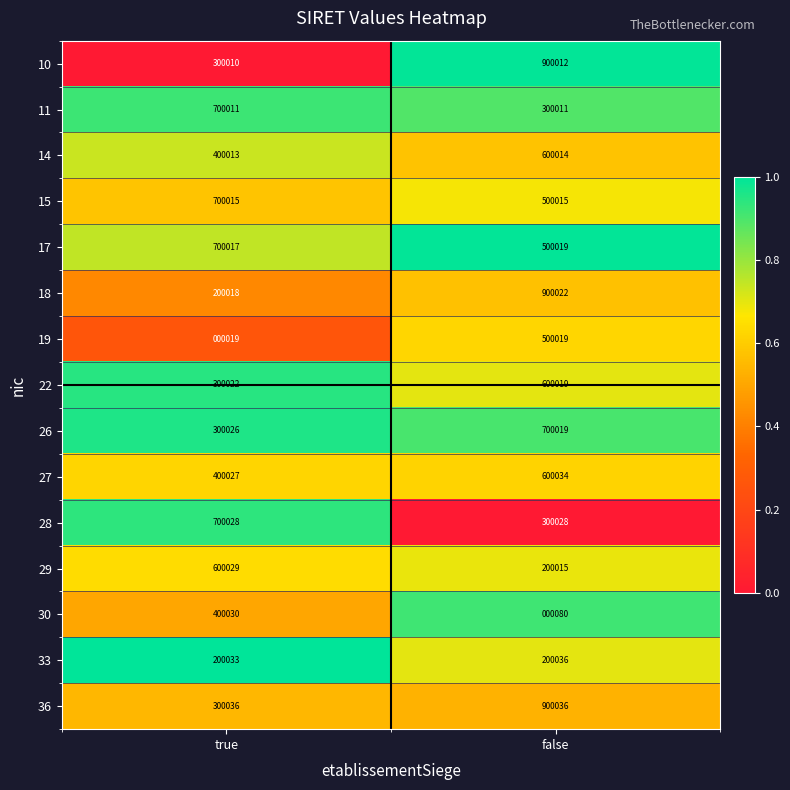

Reading left to right, transcribe all the data shown in this chart.

10: true=300010	false=900012
11: true=700011	false=300011
14: true=400013	false=600014
15: true=700015	false=500015
17: true=700017	false=500019
18: true=200018	false=900022
19: true=19	false=500019
22: true=300022	false=600019
26: true=300026	false=700019
27: true=400027	false=600034
28: true=700028	false=300028
29: true=600029	false=200015
30: true=400030	false=80
33: true=200033	false=200036
36: true=300036	false=900036